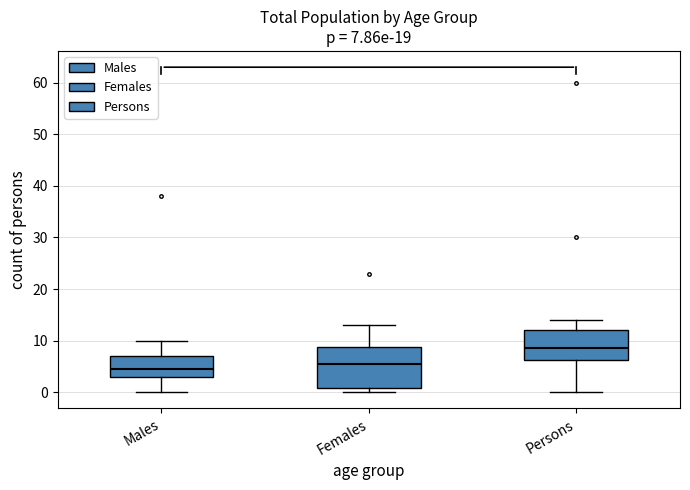

Which box is the tallest, from its lower edge to its upper edge?

Females